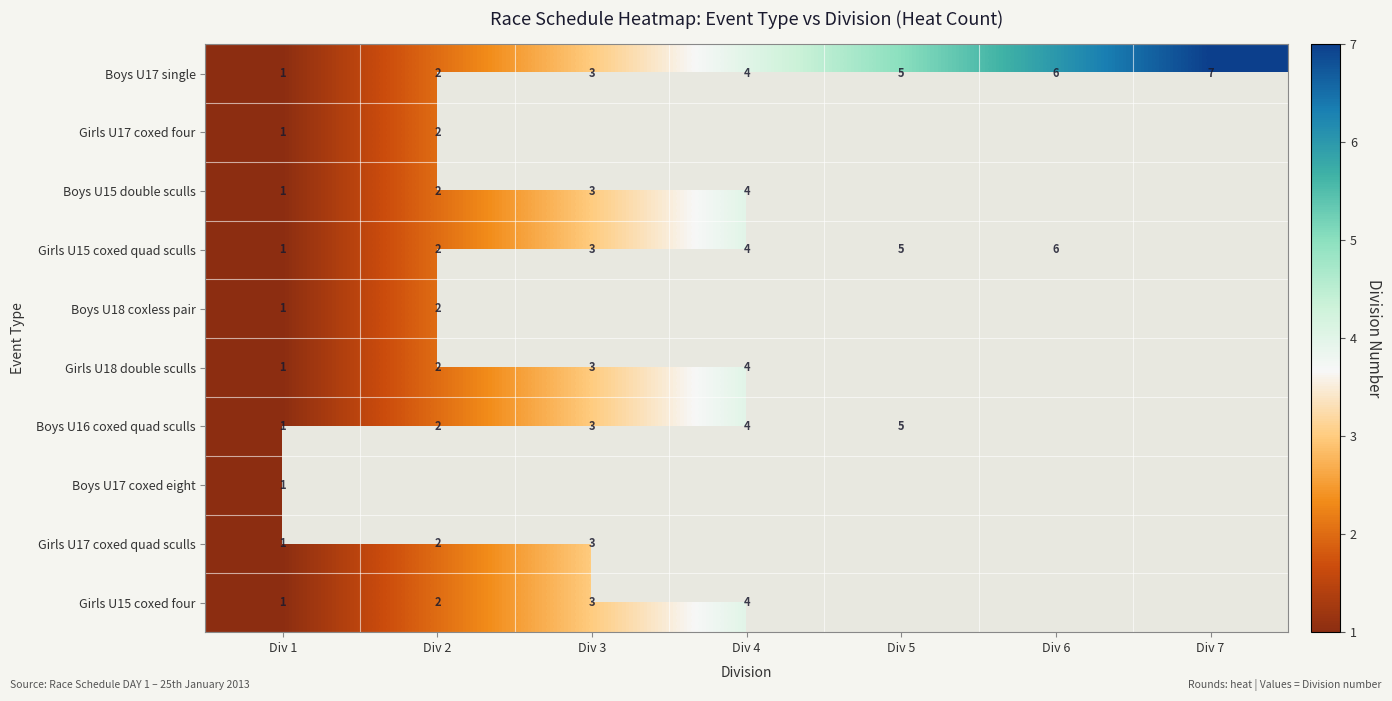

True or false: Boys U17 single has a value of 0.5 at Div 1.

False